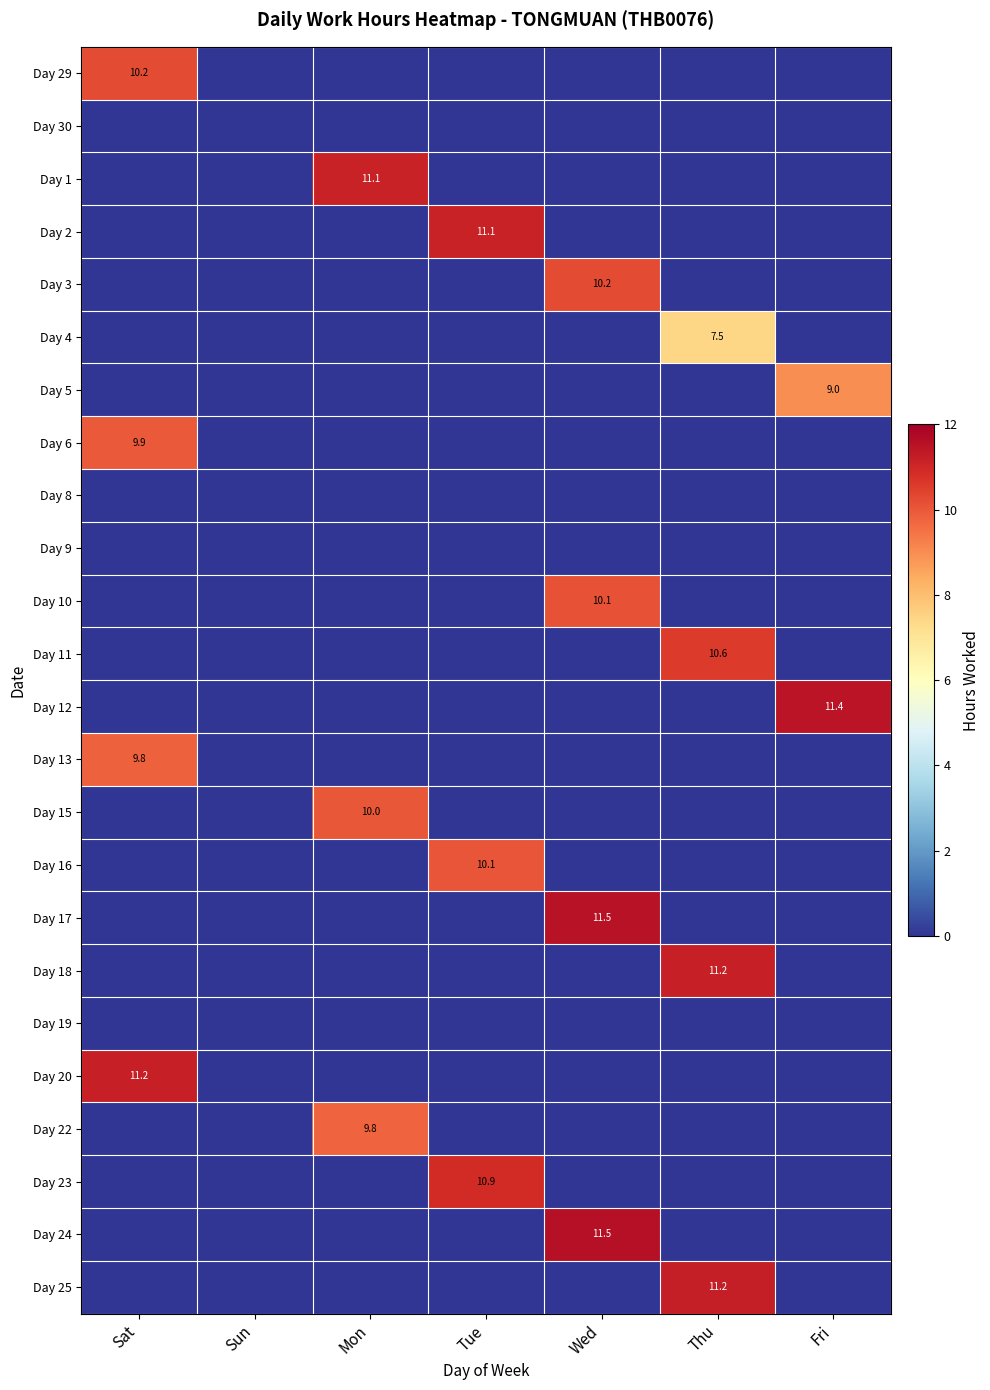

Is it true that Day 3 equals 4.9 at Wed?

False